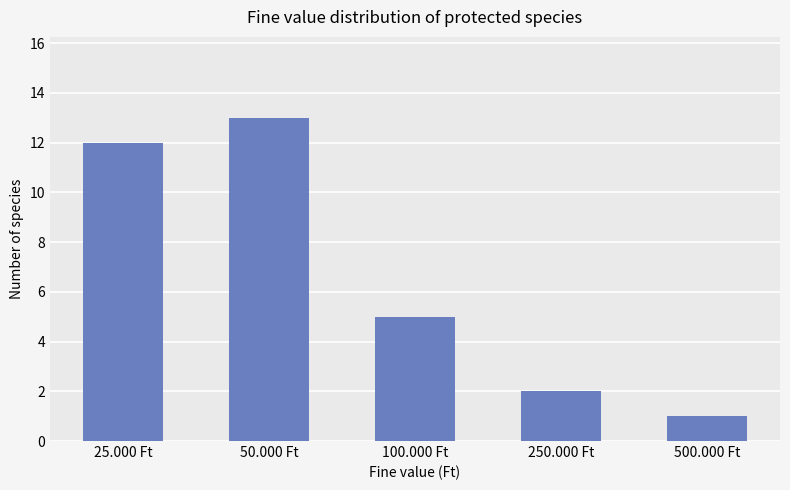

How many distinct data groups are displayed?

1